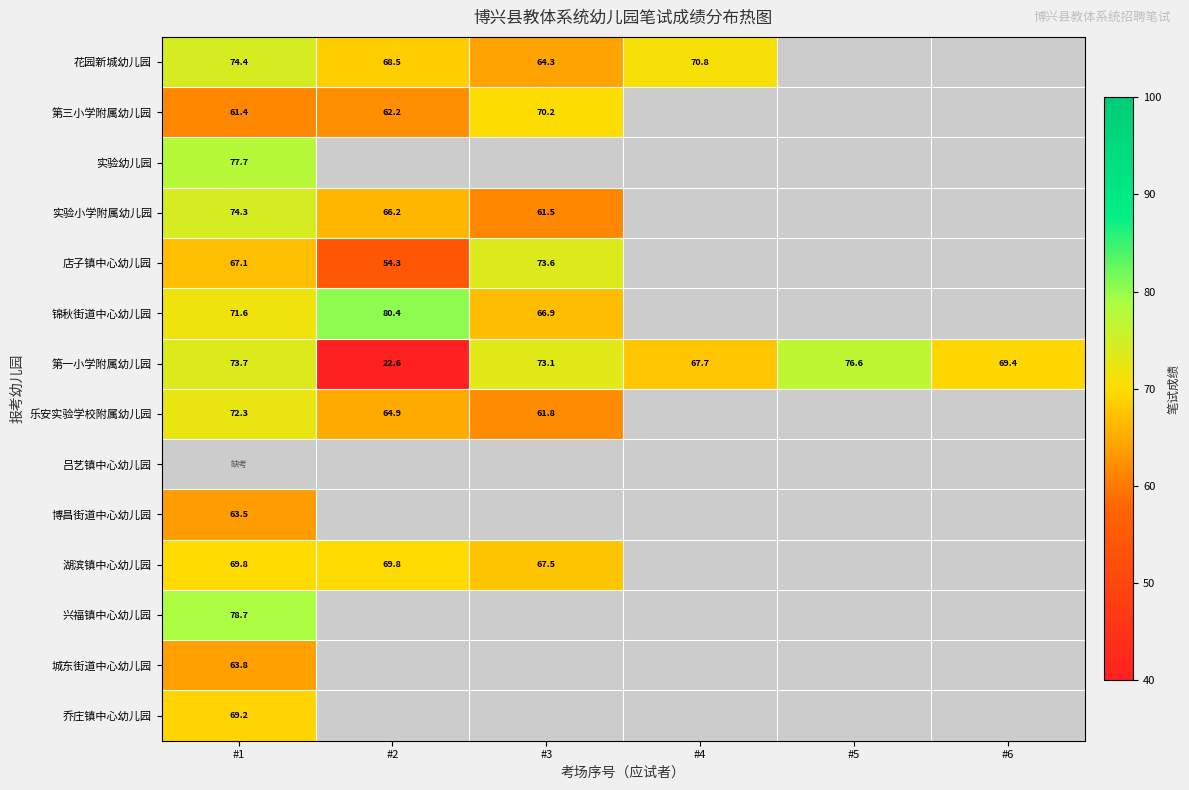

Is it true that 乔庄镇中心幼儿园 equals 96.1 at #1?

False